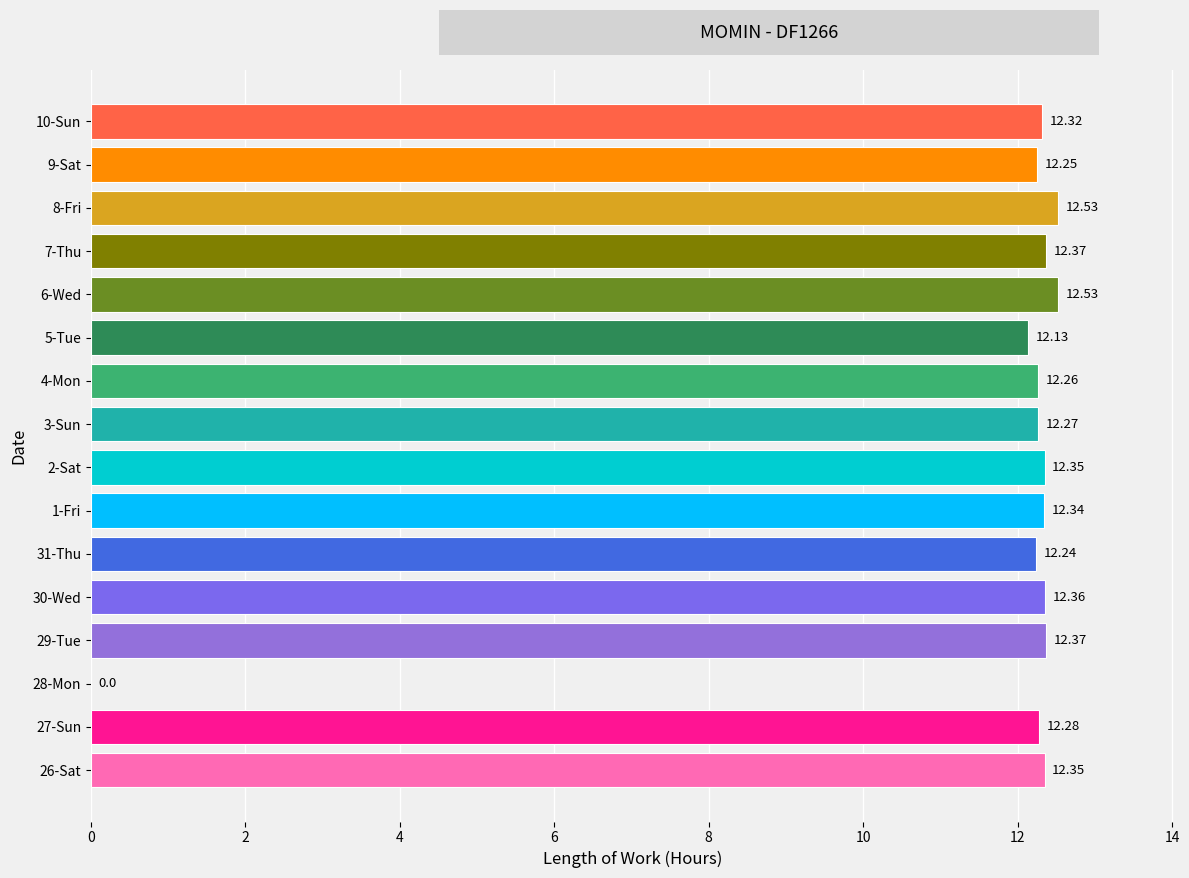

Which has a higher value, 28-Mon or 10-Sun?

10-Sun